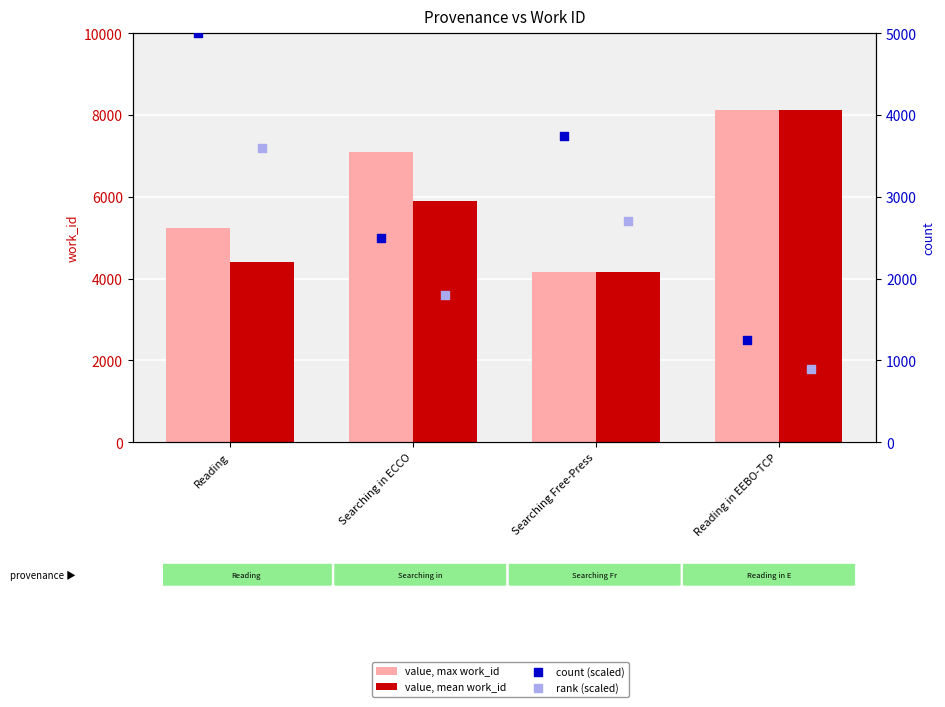

What are all the series names shown in the legend?

value, max work_id, value, mean work_id, count (scaled), rank (scaled)